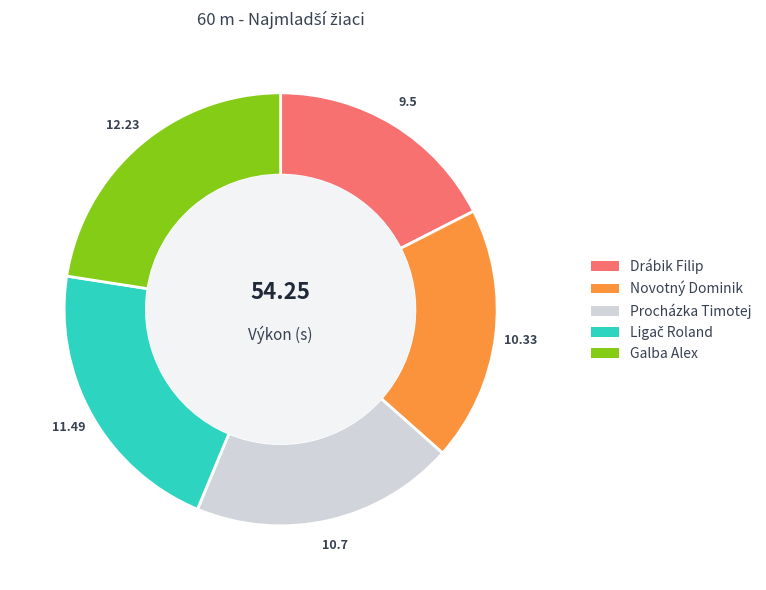

Count the number of slices in the pie.

5